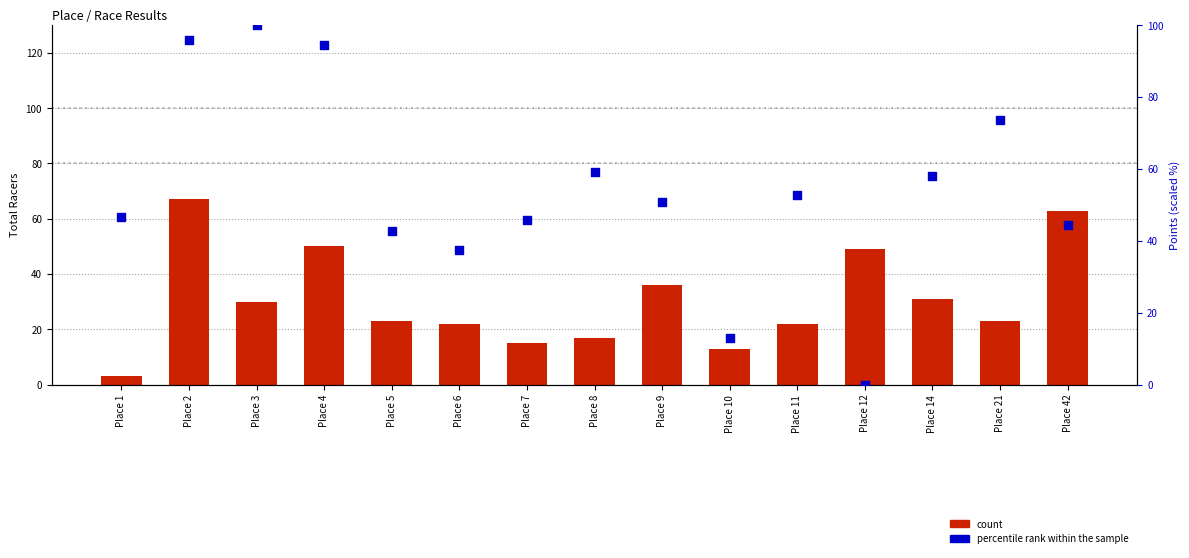

What are all the series names shown in the legend?

count, percentile rank within the sample